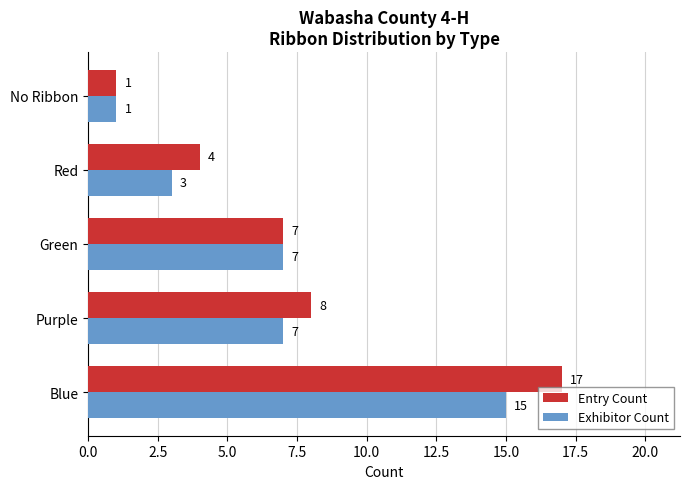

What are all the series names shown in the legend?

Entry Count, Exhibitor Count